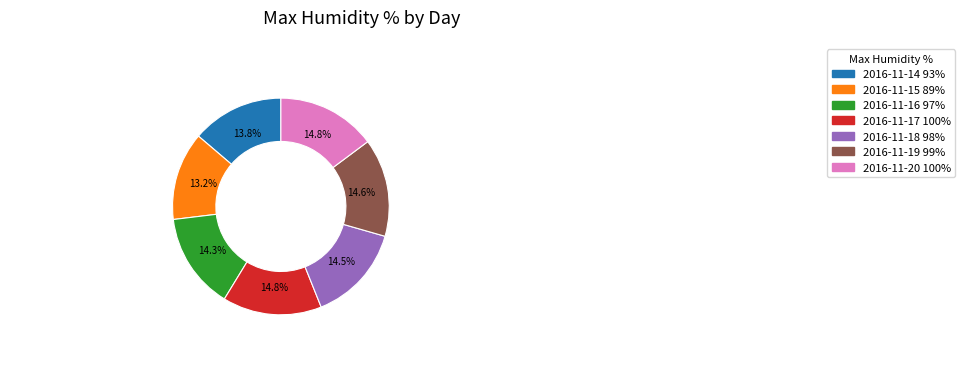

Combined, what portion of the pie is 2016-11-15 and 2016-11-18?

27.7%